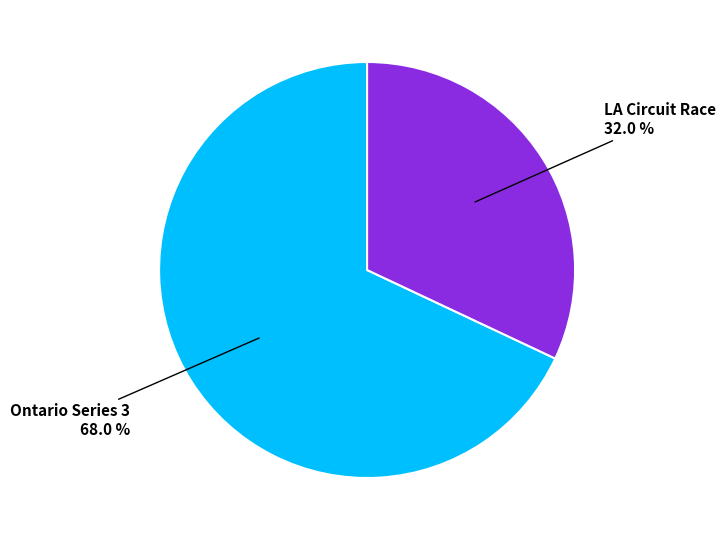

Which slice is the smallest?

LA Circuit Race